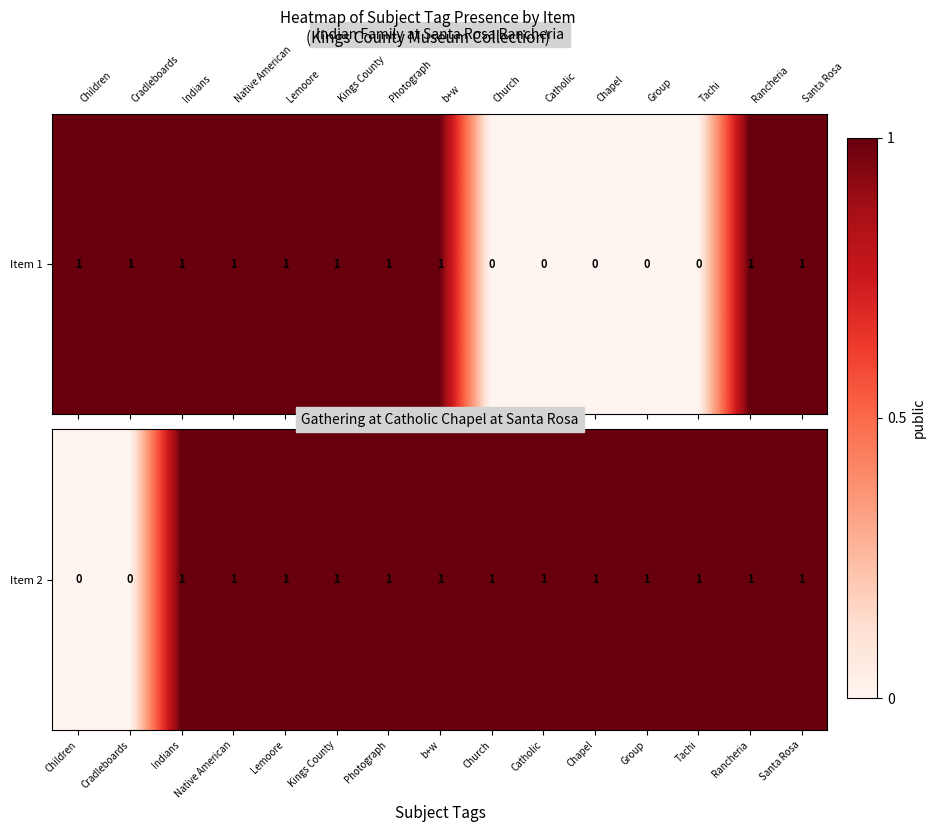

Is it true that the value at Native American is 1?

True